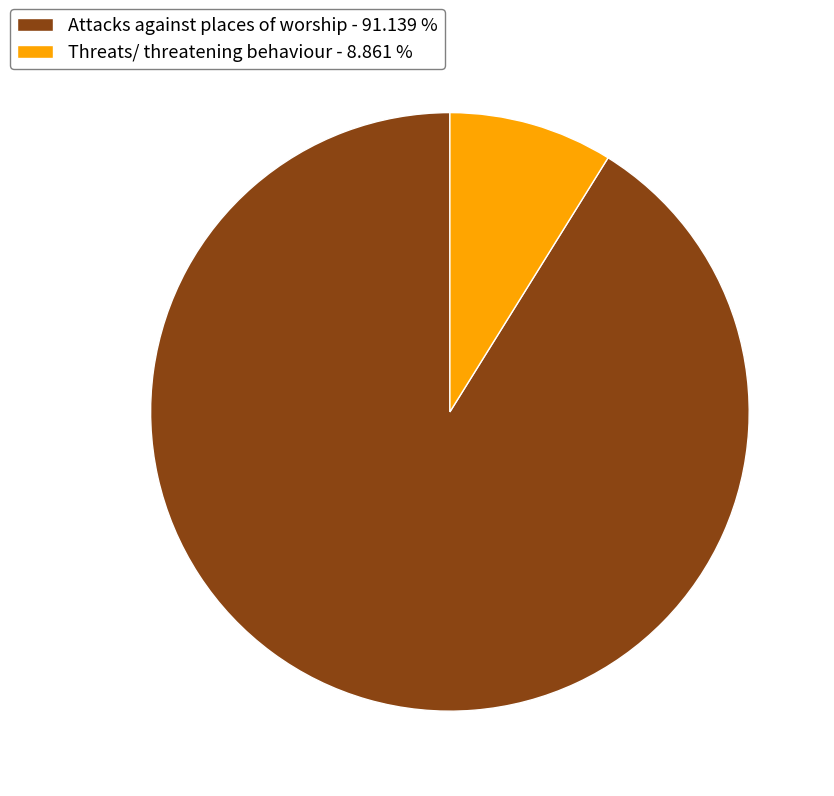

What is the ratio of the value at Threats/ threatening behaviour to the value at Attacks against places of worship?

0.1